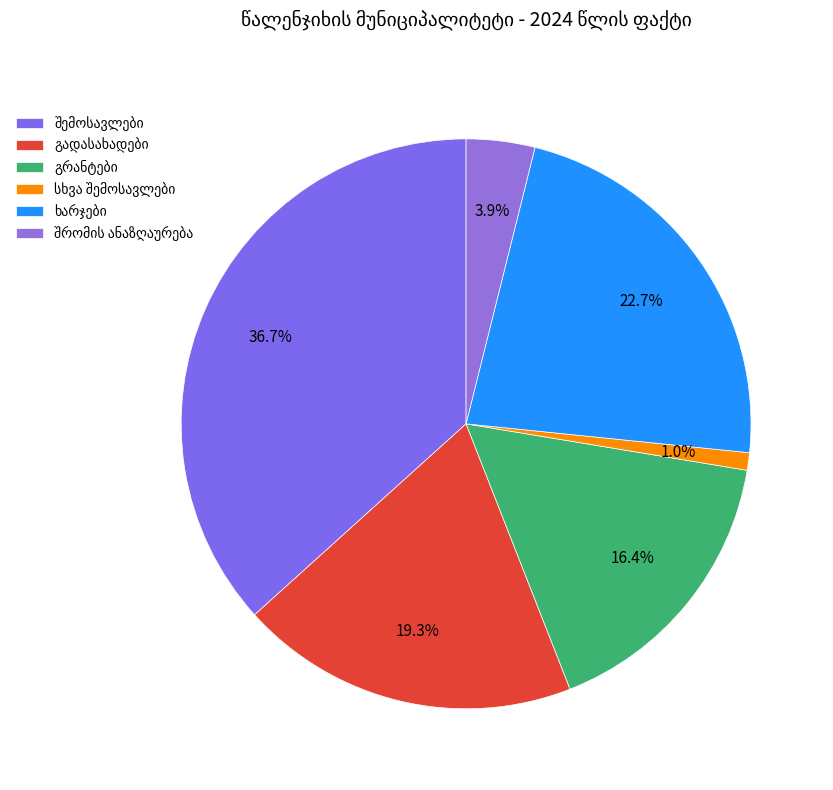

To the nearest percent, what is the difference between the largest and smallest slice percentages?

36%